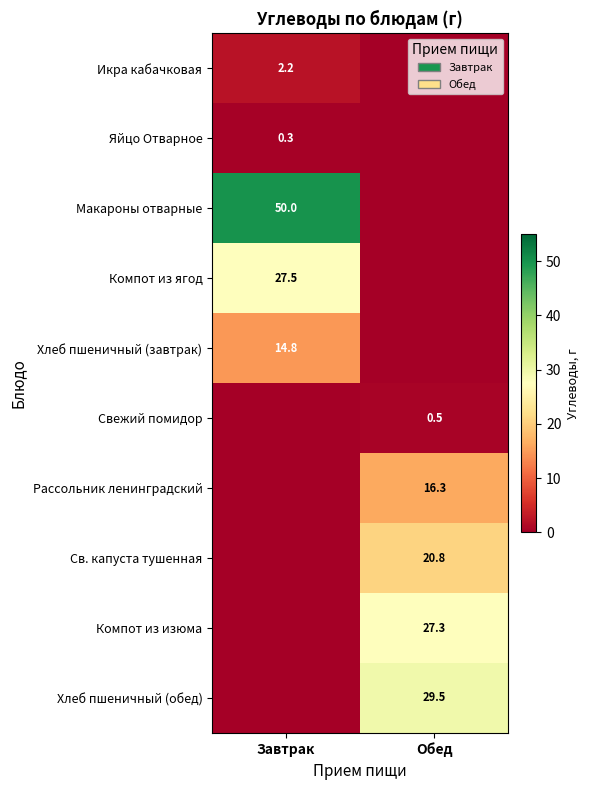

The value of Рассольник ленинградский at Обед is 10.4. True or false?

False